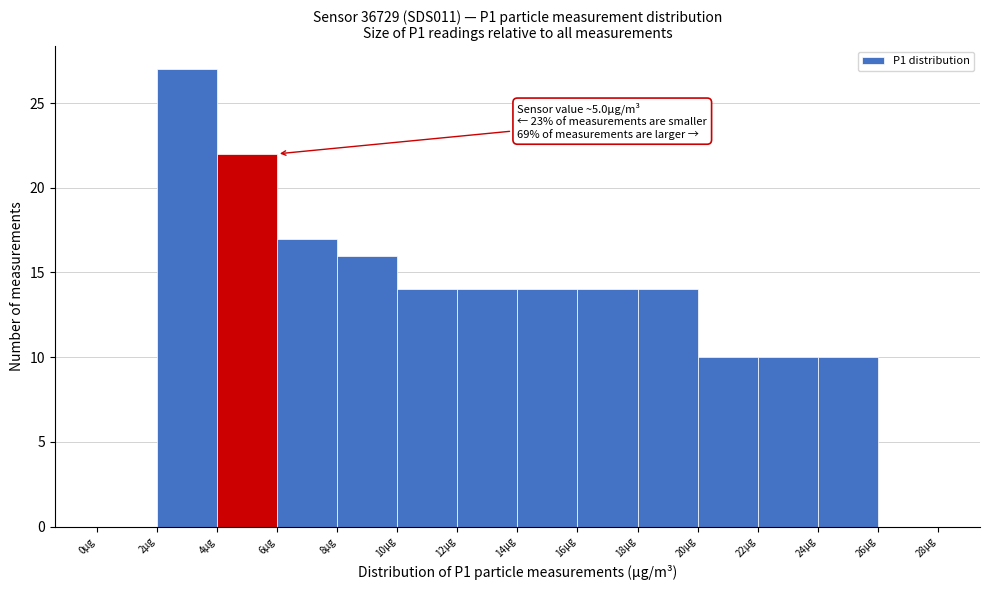

Which range on the x-axis has the tallest bar?

2 to 4